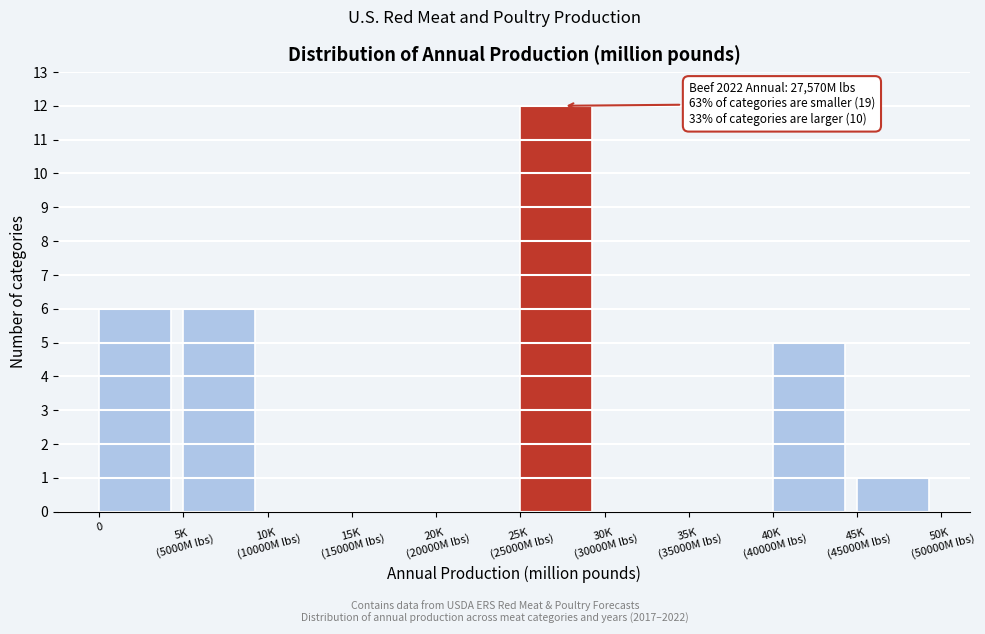

What is the greatest value displayed?

12